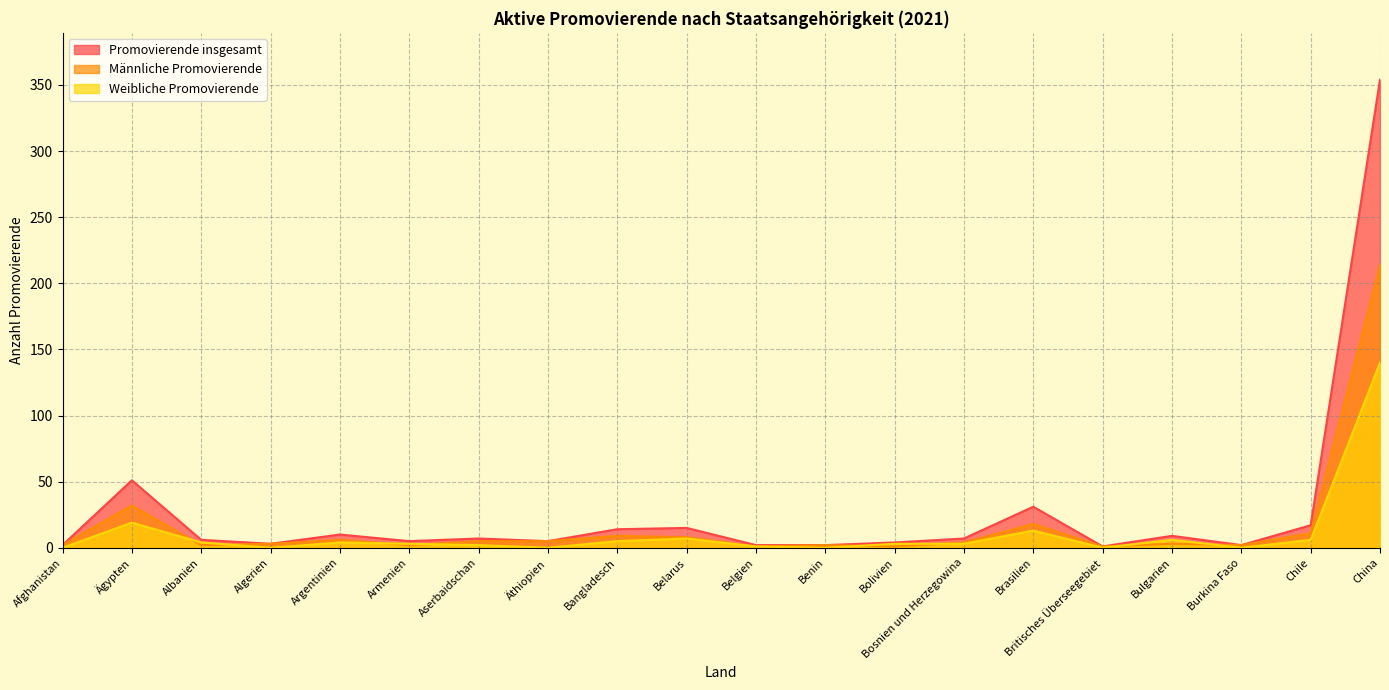

What is the difference between the second highest and second lowest values in the Weibliche Promovierende series?

19